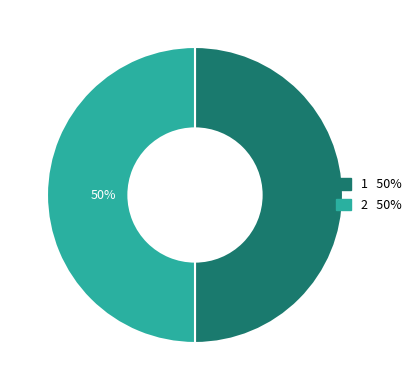

What is the ratio of the value at 1 to the value at 2?

1.0